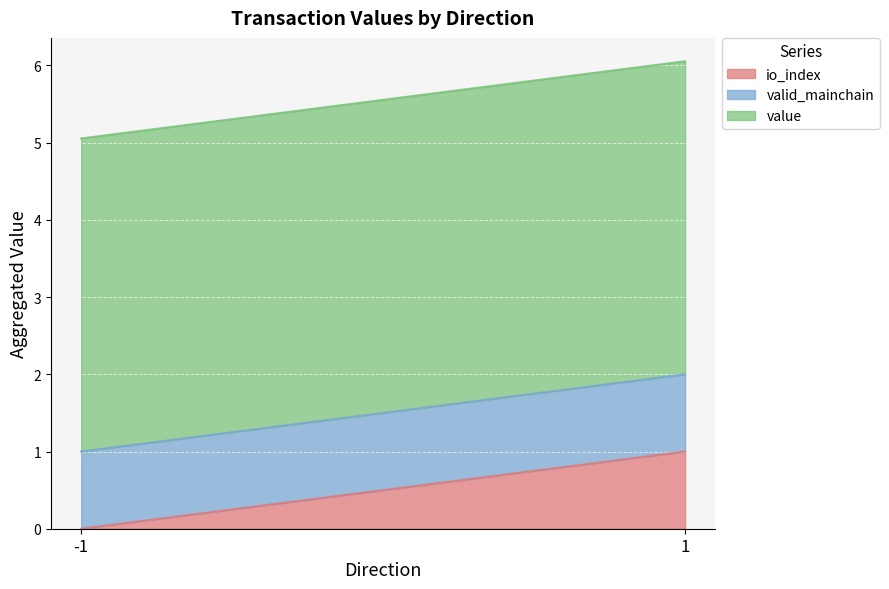

True or false: io_index and value cross at least once.

False